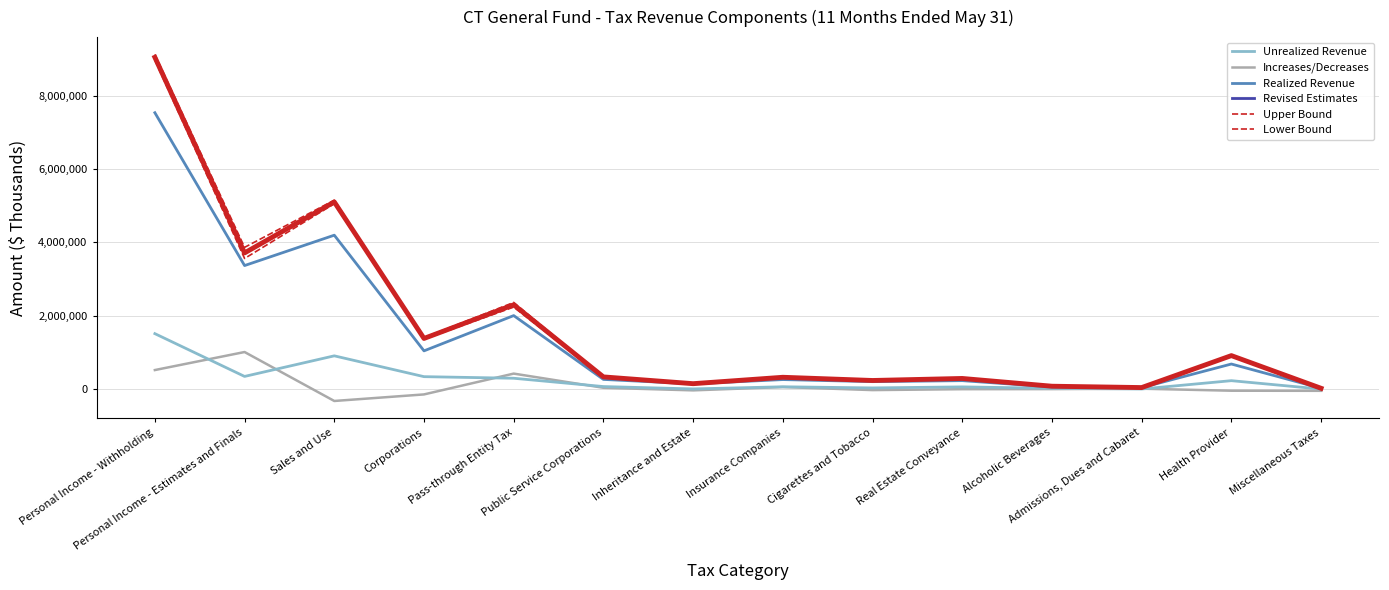

How many categories are shown in the chart?

14